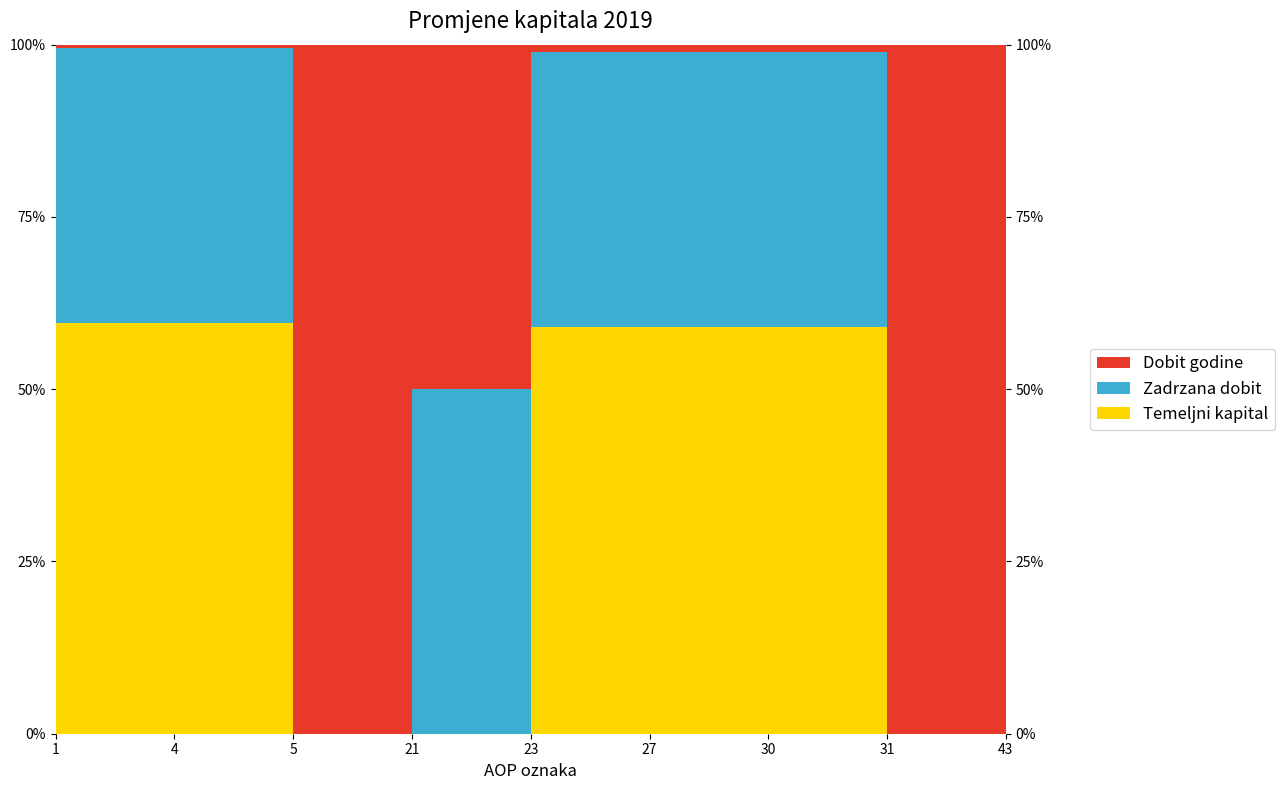

At which category does Temeljni kapital reach its first local valley?

31